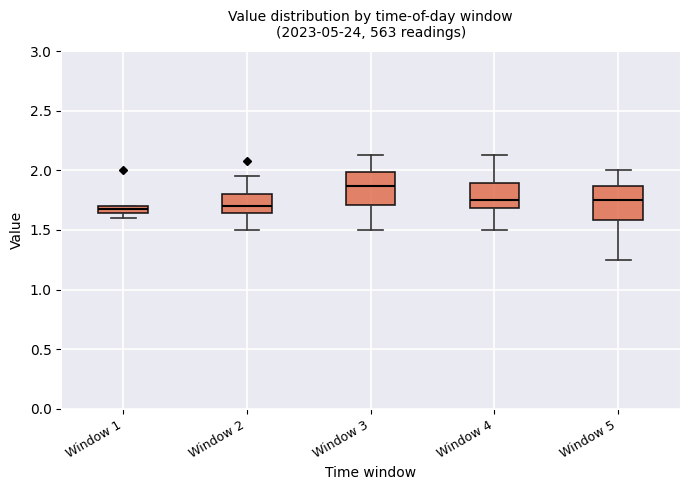

Where does the median line of the box for Window 5 sit on the y-axis? The values are not printed on the chart, so give them approximately, as read against the axis.

1.75